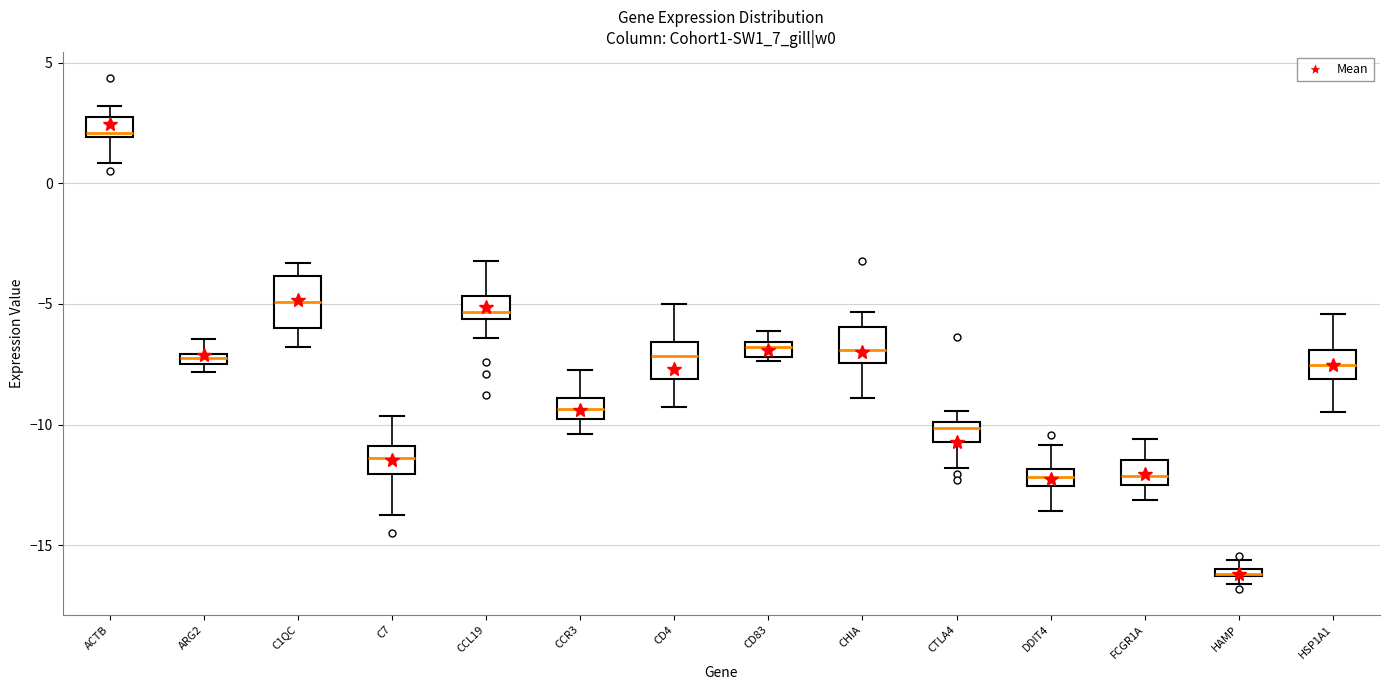

Which box is the tallest, from its lower edge to its upper edge?

C1QC